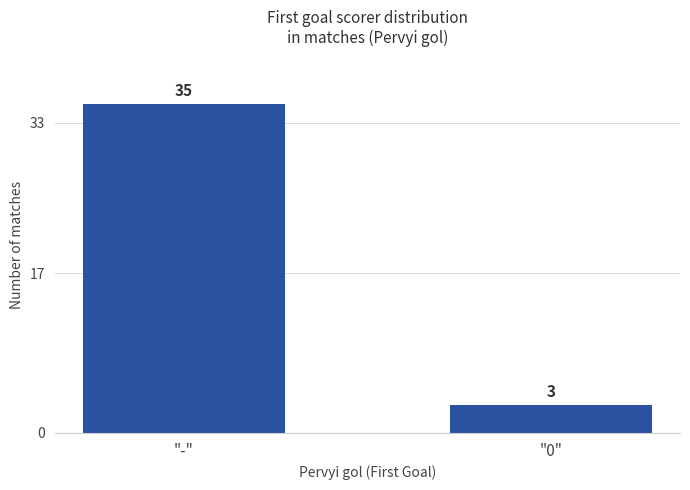

Which has a higher value, "0" or "-"?

"-"